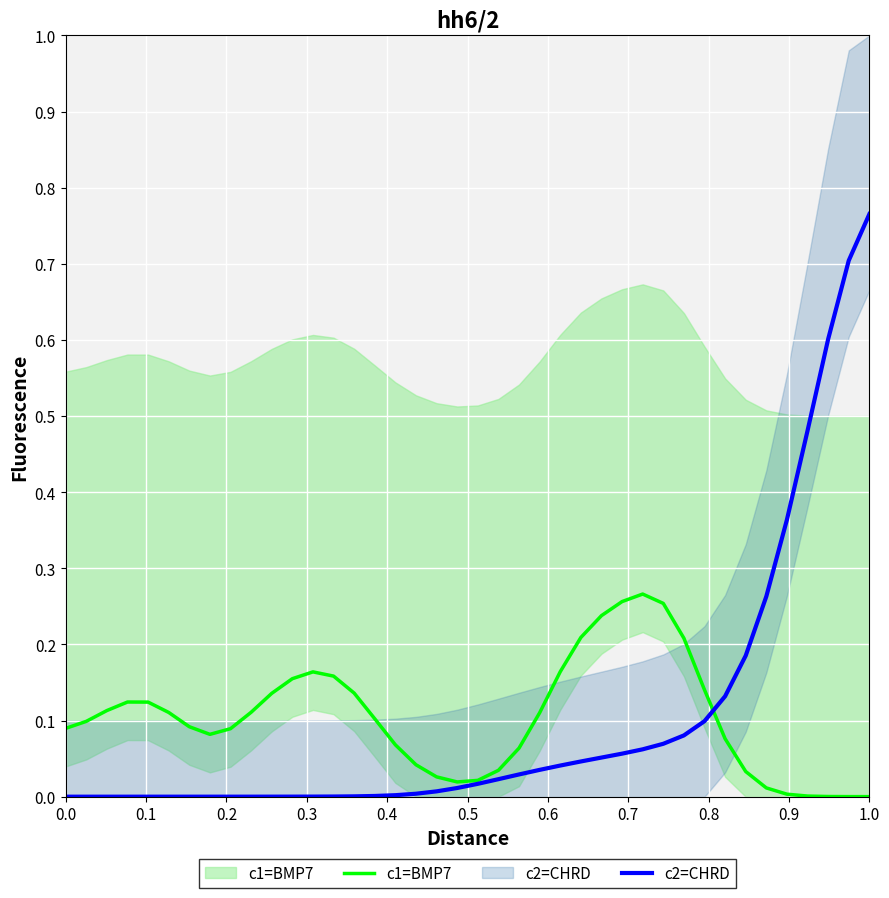

True or false: c2=CHRD and c1=BMP7 cross at least once.

True